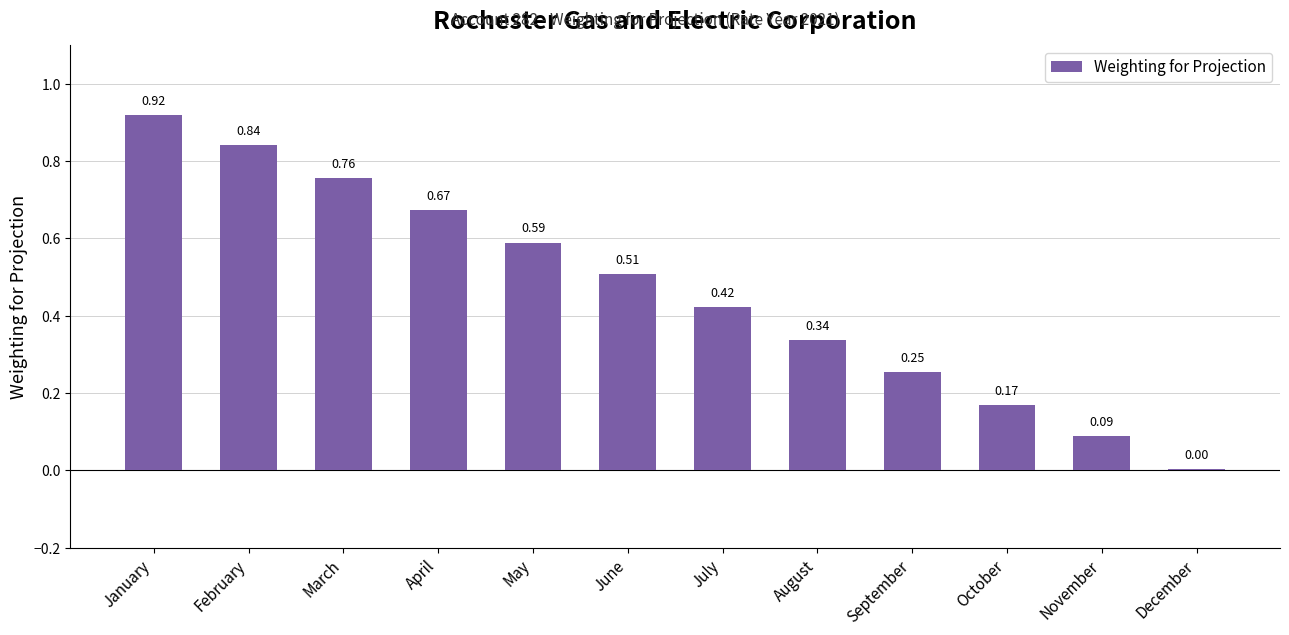

At which category does the chart reach its peak across all series?

January